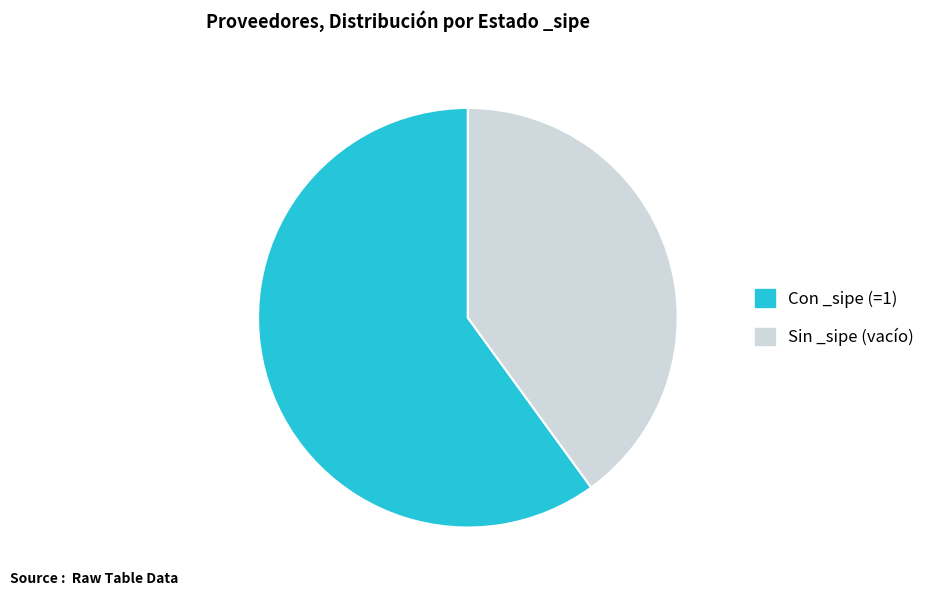

Count the number of slices in the pie.

2